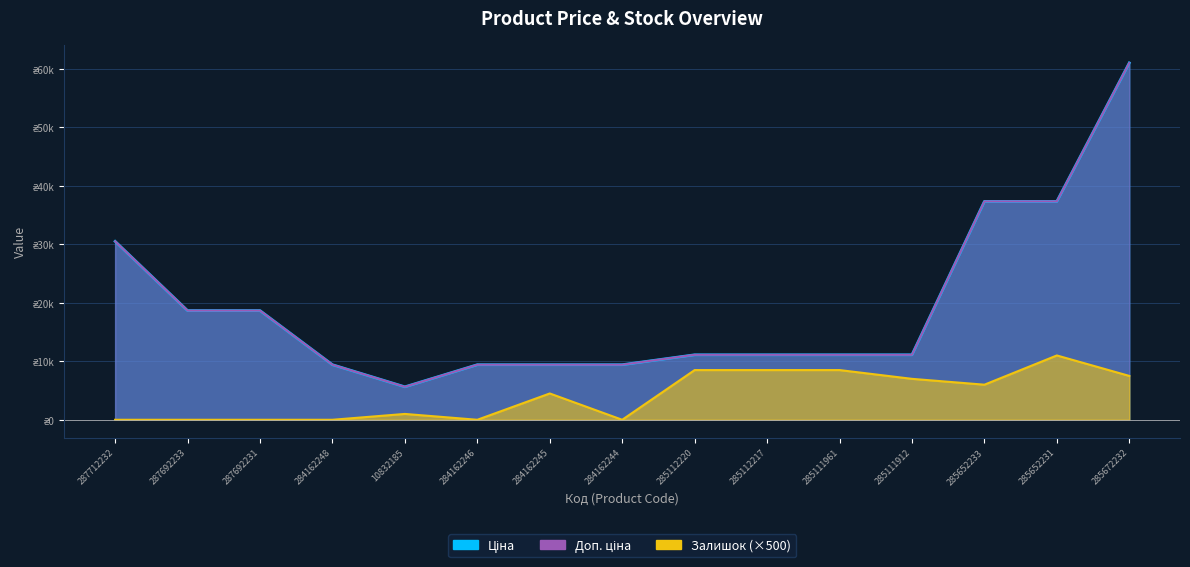

What is the sum of the Залишок values at 285672232 and 285112217?

16000.0